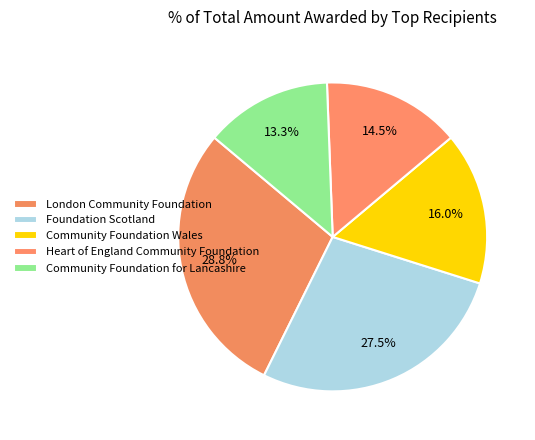

Count the number of slices in the pie.

5